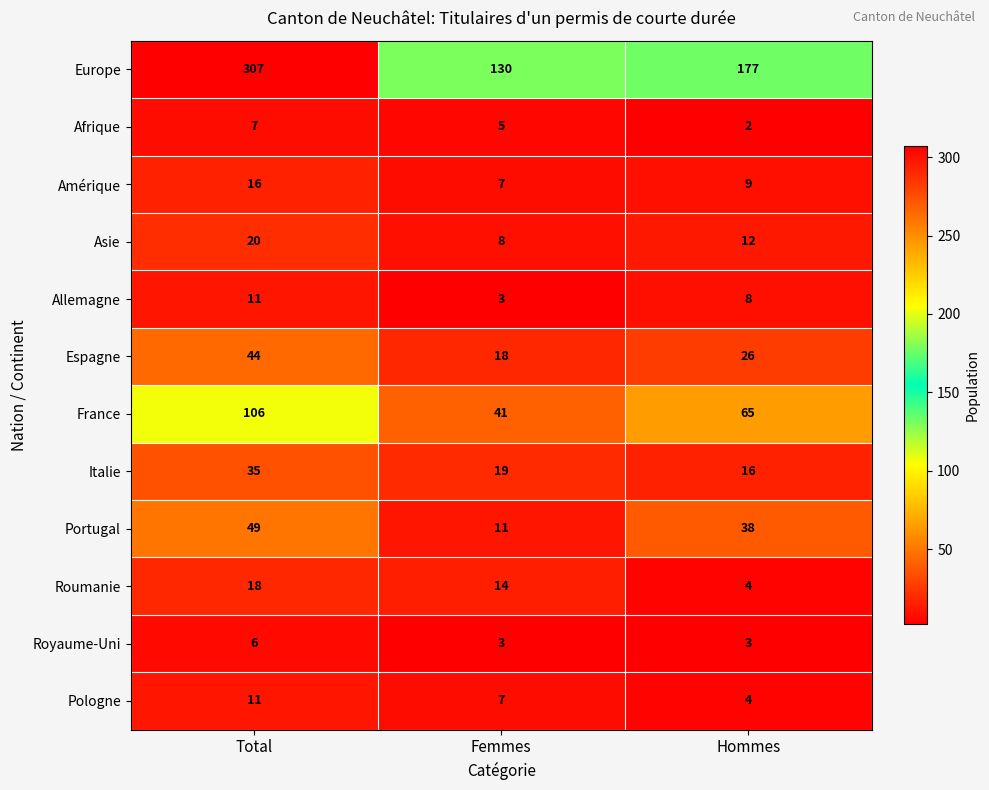

List the labels in order of Amérique value, largest first.

Total, Hommes, Femmes